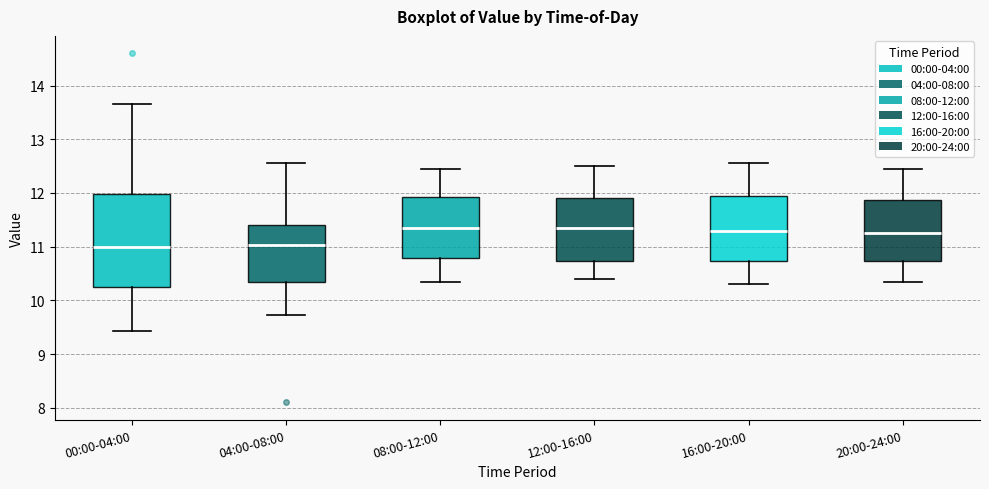

Which box is the tallest, from its lower edge to its upper edge?

00:00-04:00